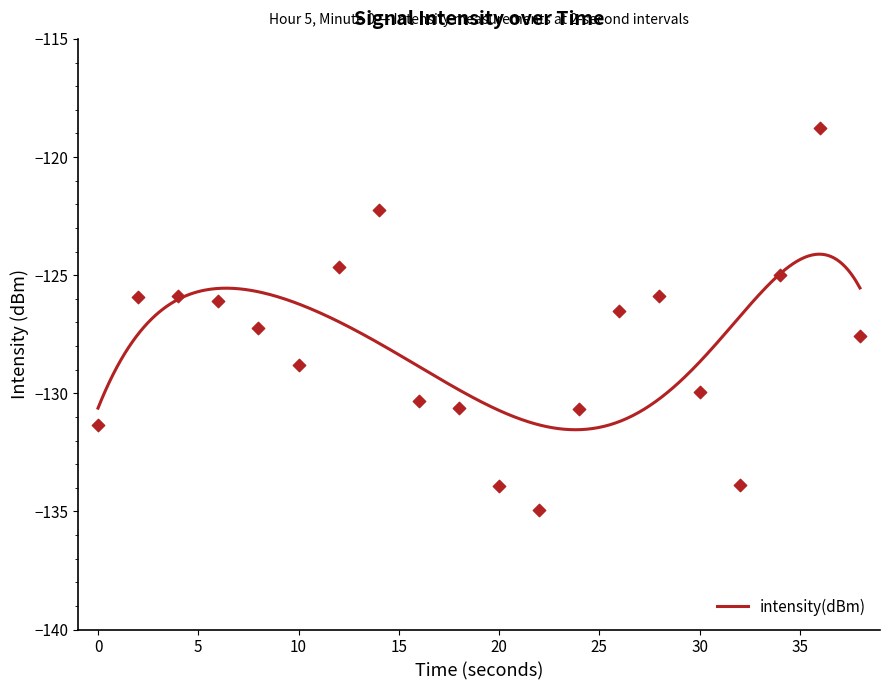

Between 38 and 4, which is larger?

4